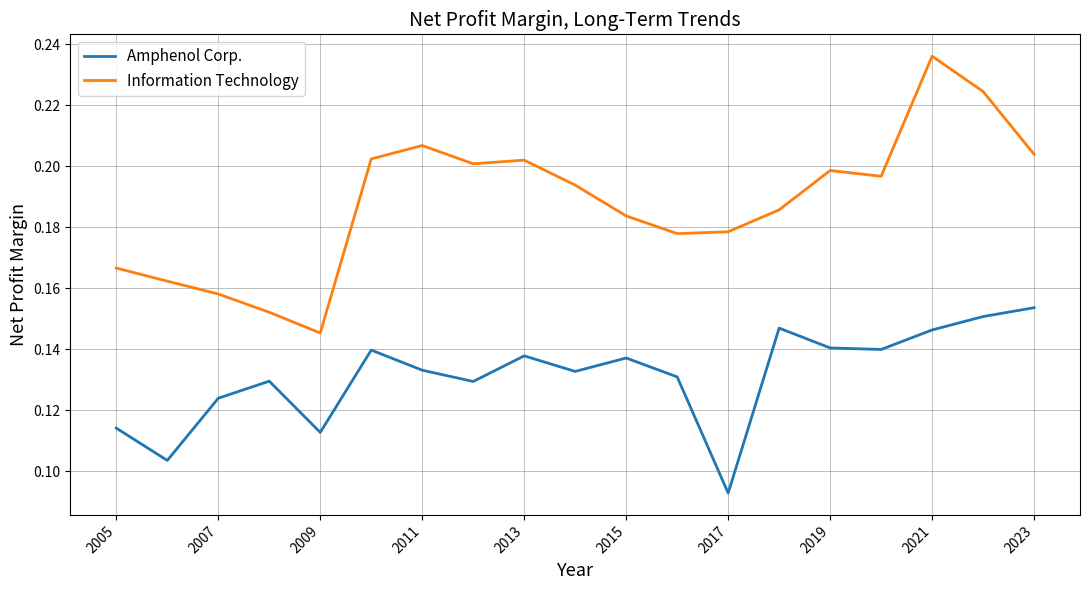

True or false: Amphenol Corp. and Information Technology cross at least once.

False